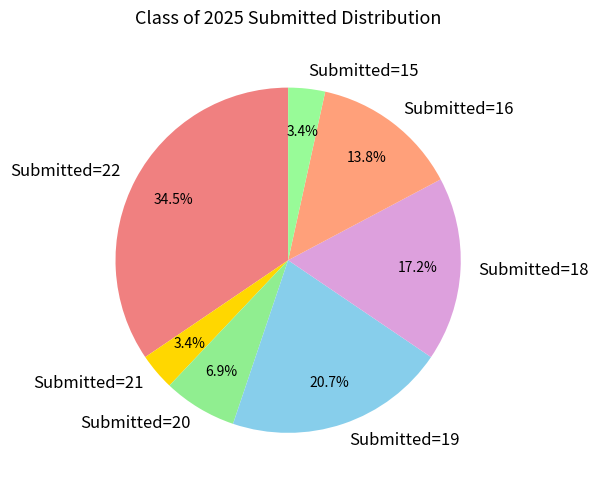

How many slices are in this pie chart?

7